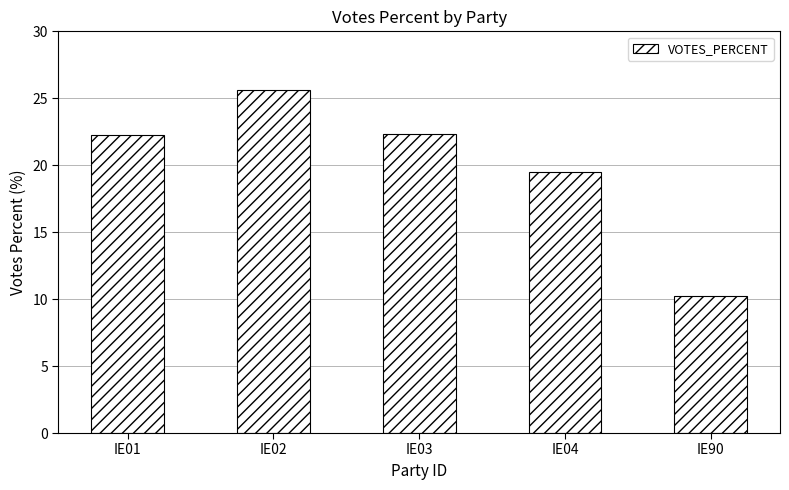

What is the maximum value shown in the chart?

25.6